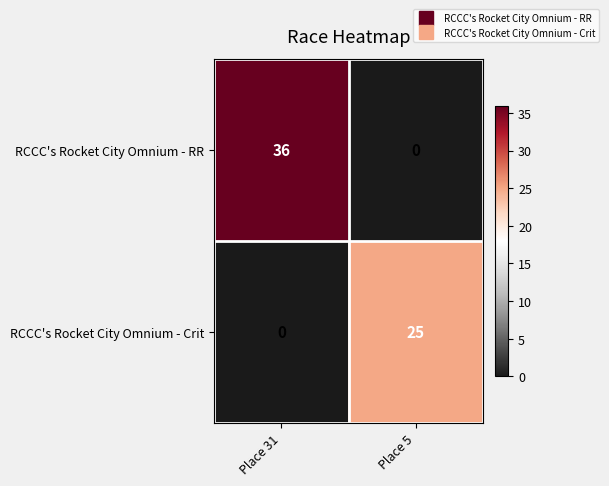

Reading left to right, list all the values displayed in this chart.

RCCC's Rocket City Omnium - RR: 36	0
RCCC's Rocket City Omnium - Crit: 0	25